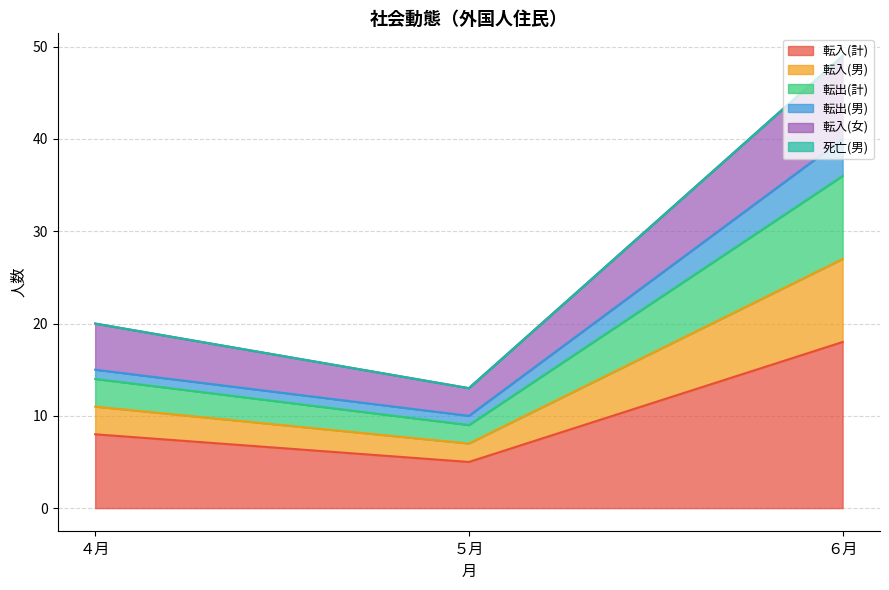

What is the label of the 2nd point from the right?

５月